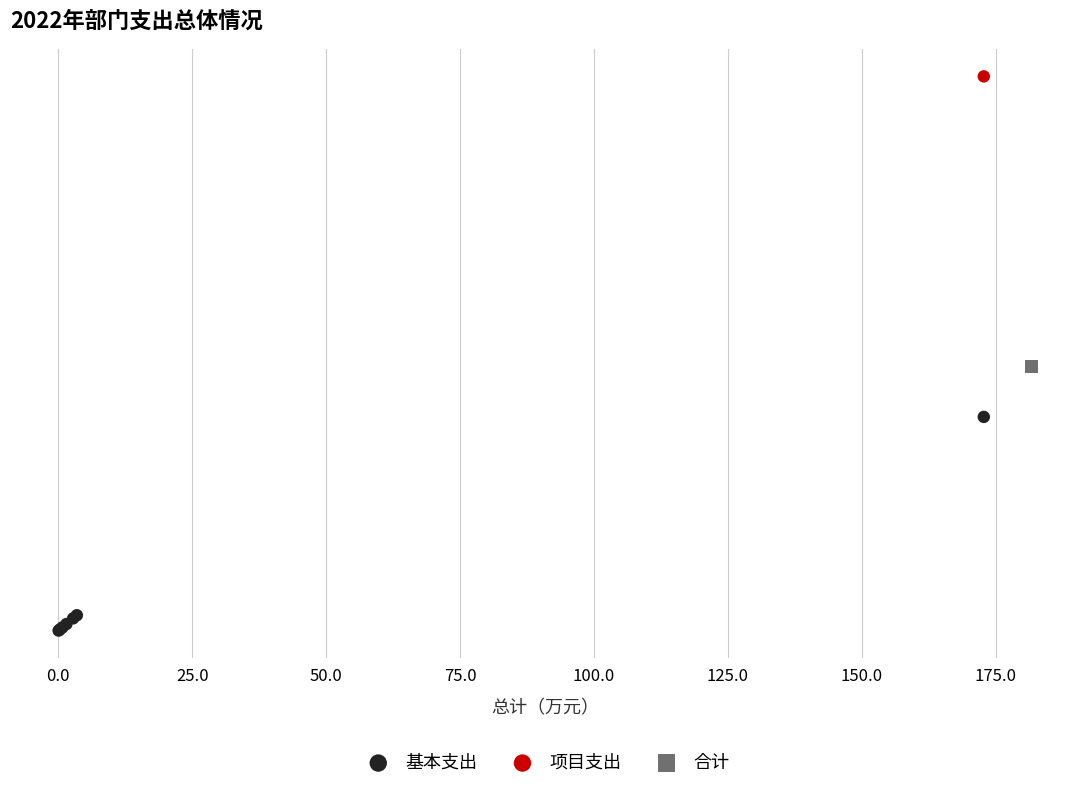

What are all the series names shown in the legend?

基本支出, 项目支出, 合计